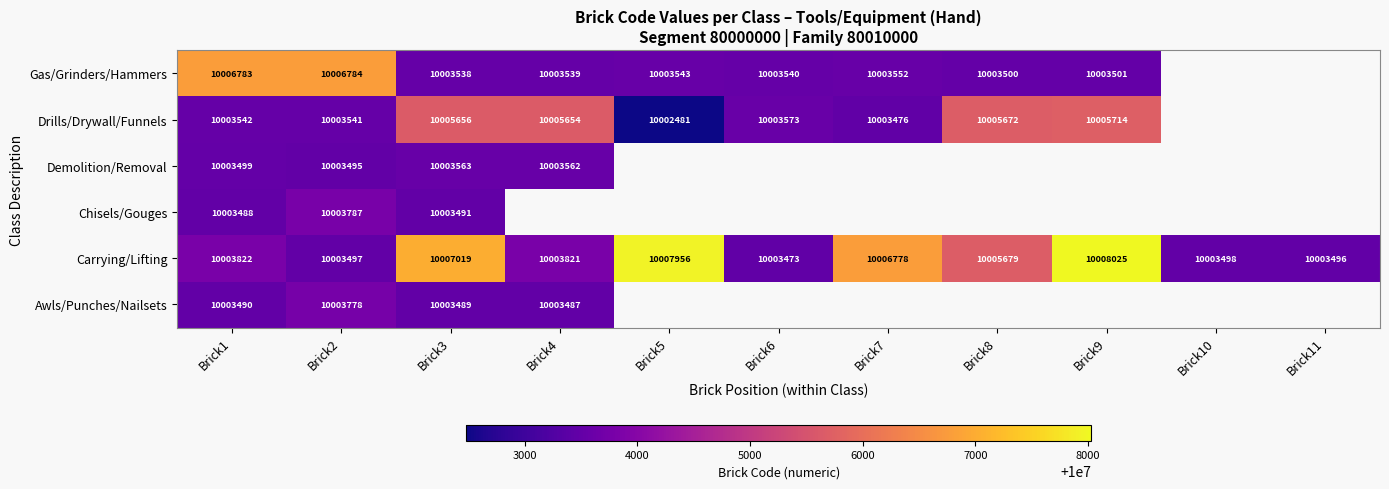

What is the difference between the maximum and second lowest values in the Carrying/Lifting series?

4529